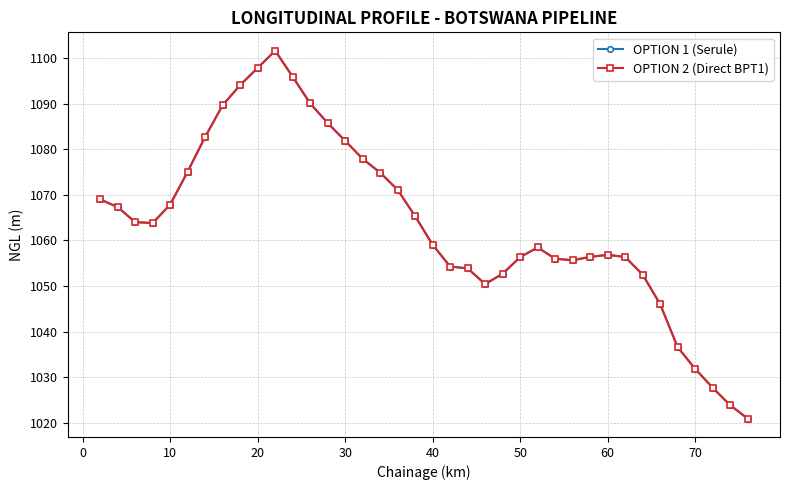

Does the chart have visible grid lines?

Yes